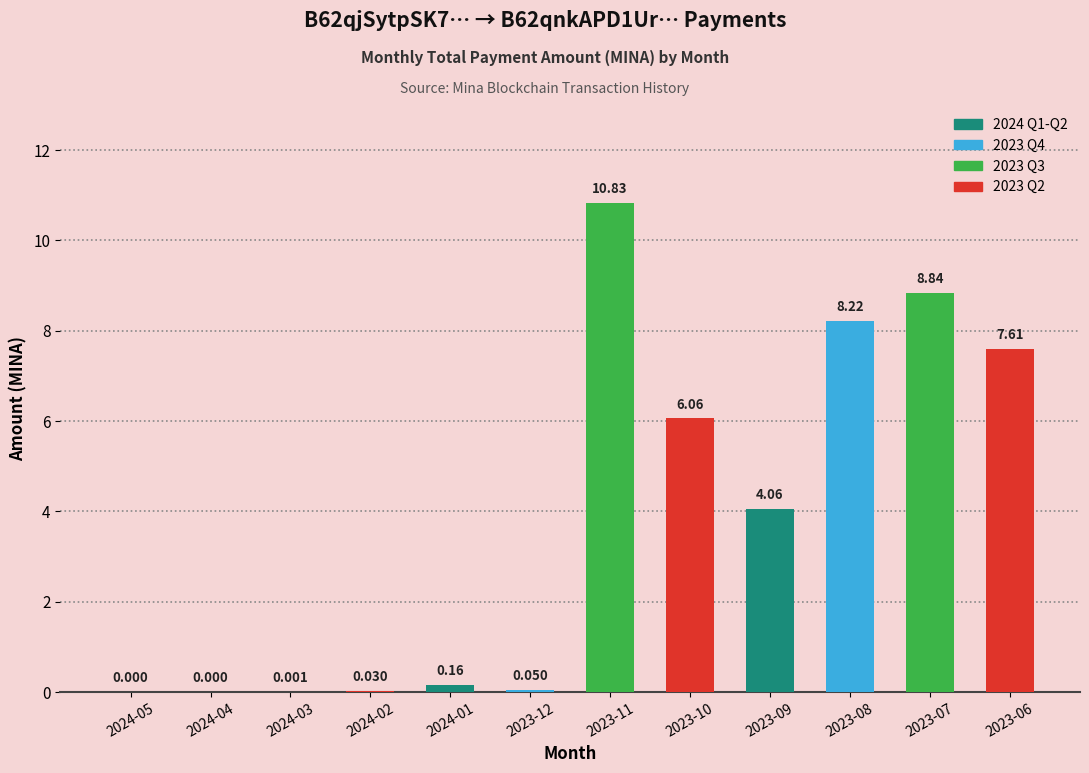

Are the bars horizontal?

No